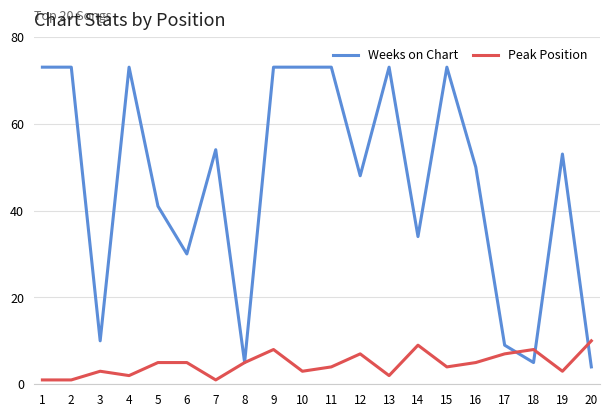

Reading left to right, list all the values displayed in this chart.

Weeks on Chart: 73	73	10	73	41	30	54	5	73	73	73	48	73	34	73	50	9	5	53	4
Peak Position: 1	1	3	2	5	5	1	5	8	3	4	7	2	9	4	5	7	8	3	10